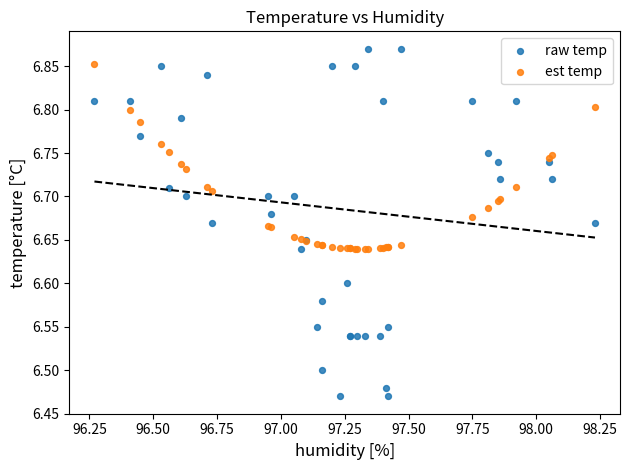

Which series has the widest spread of Y values?

raw temp